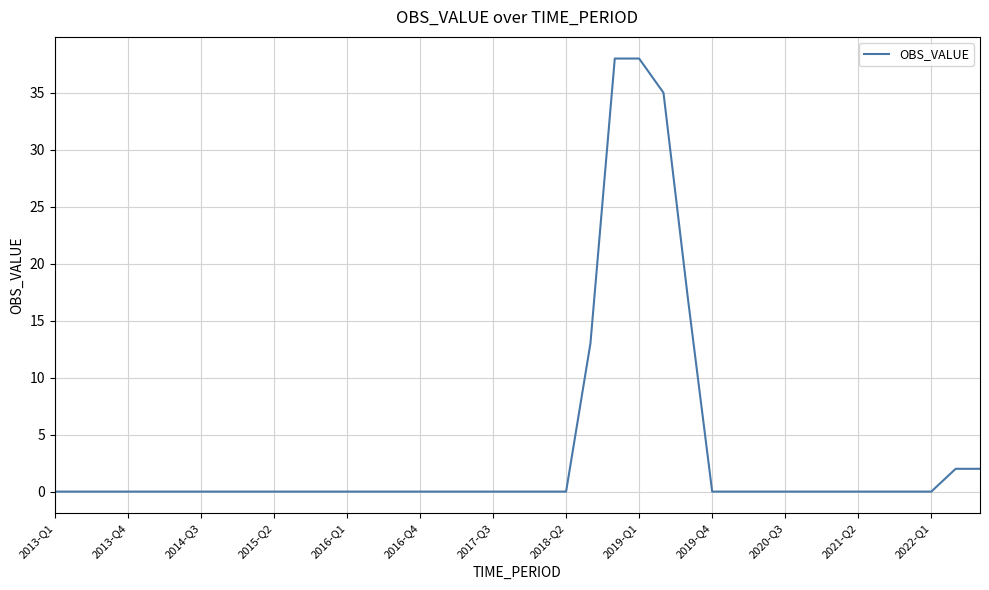

What is the difference between the maximum and minimum values?

38